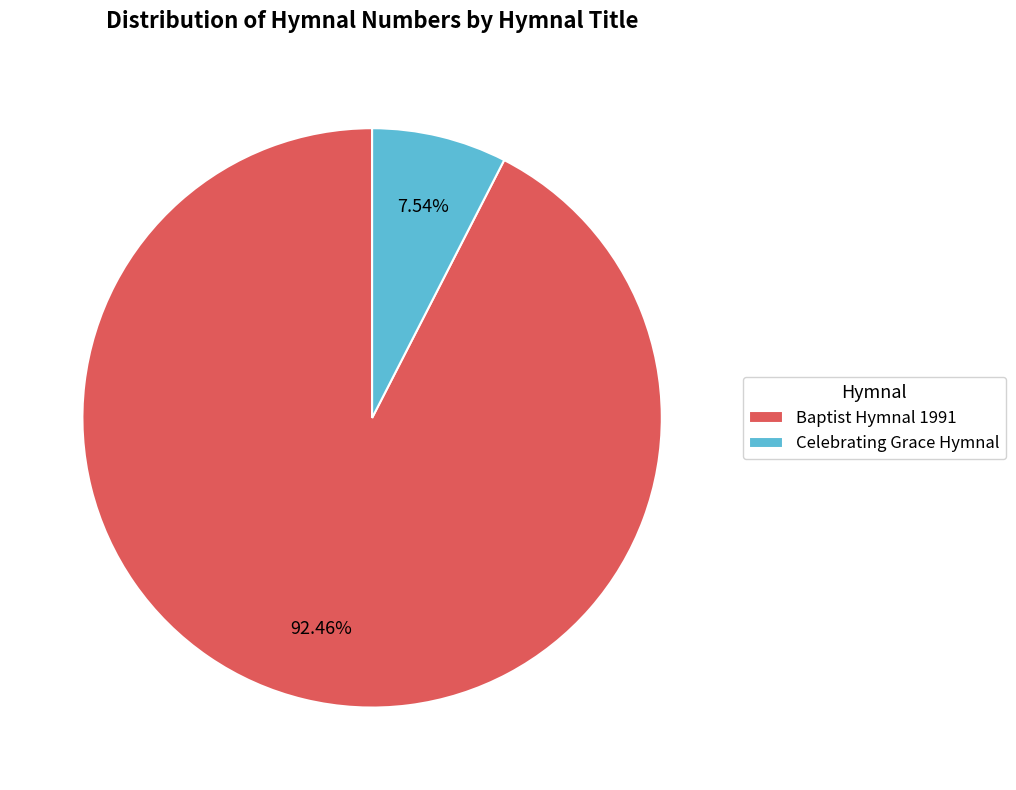

What percentage is the Baptist Hymnal 1991 slice, to the nearest percent?

92%